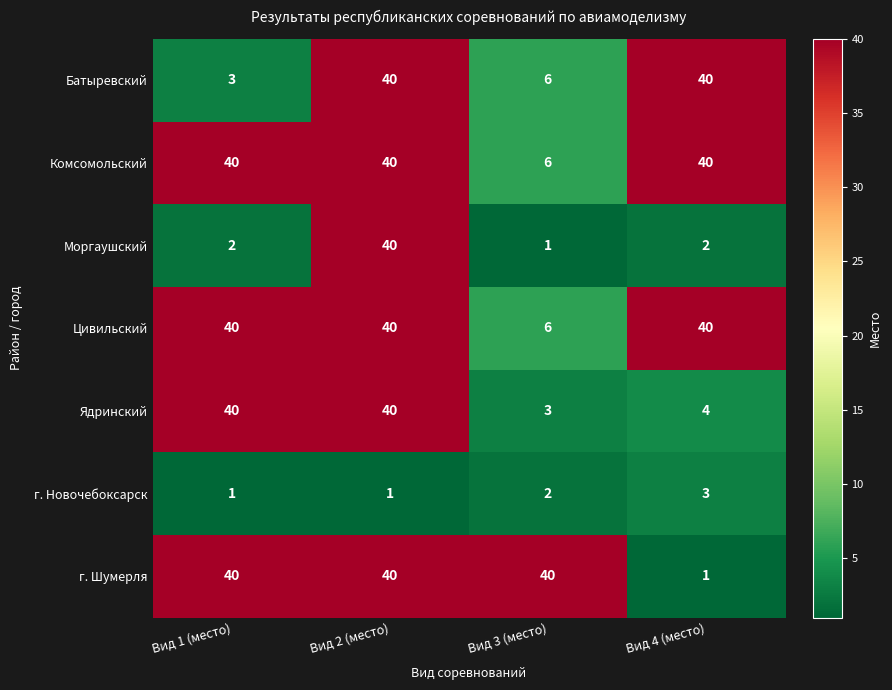

At how many categories does at least one series exceed 26?

4